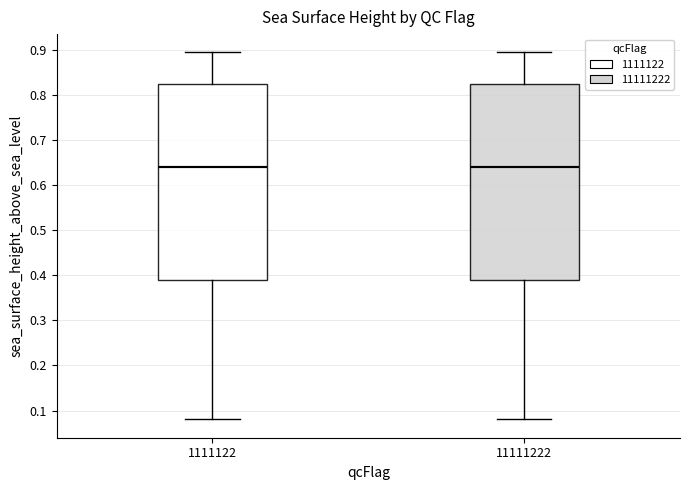

Where does the lower whisker of the box at x = 11111222 end on the y-axis? The values are not printed on the chart, so give them approximately, as read against the axis.

0.08